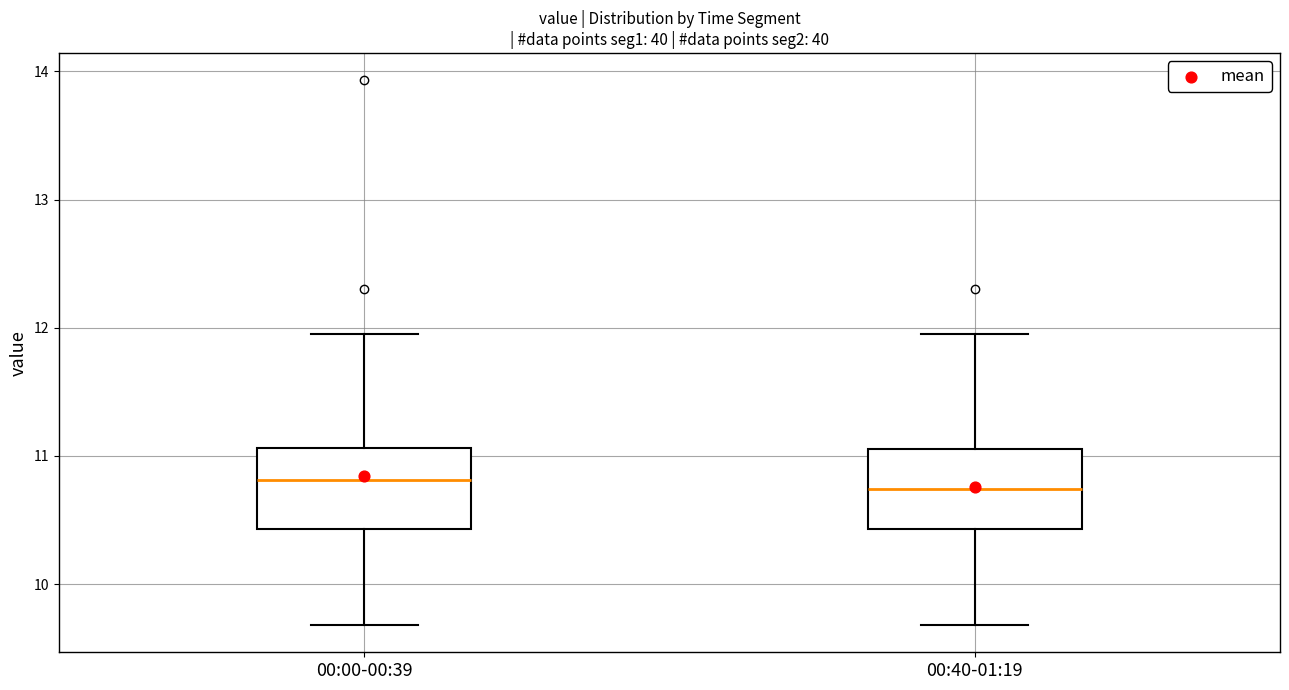

Where is the lower edge of the box for 00:00-00:39 on the y-axis? The values are not printed on the chart, so give them approximately, as read against the axis.

10.4